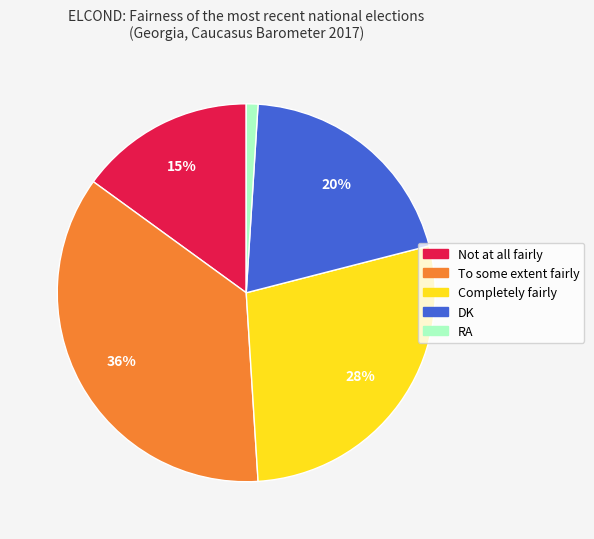

To the nearest percent, what is the average slice percentage?

20%